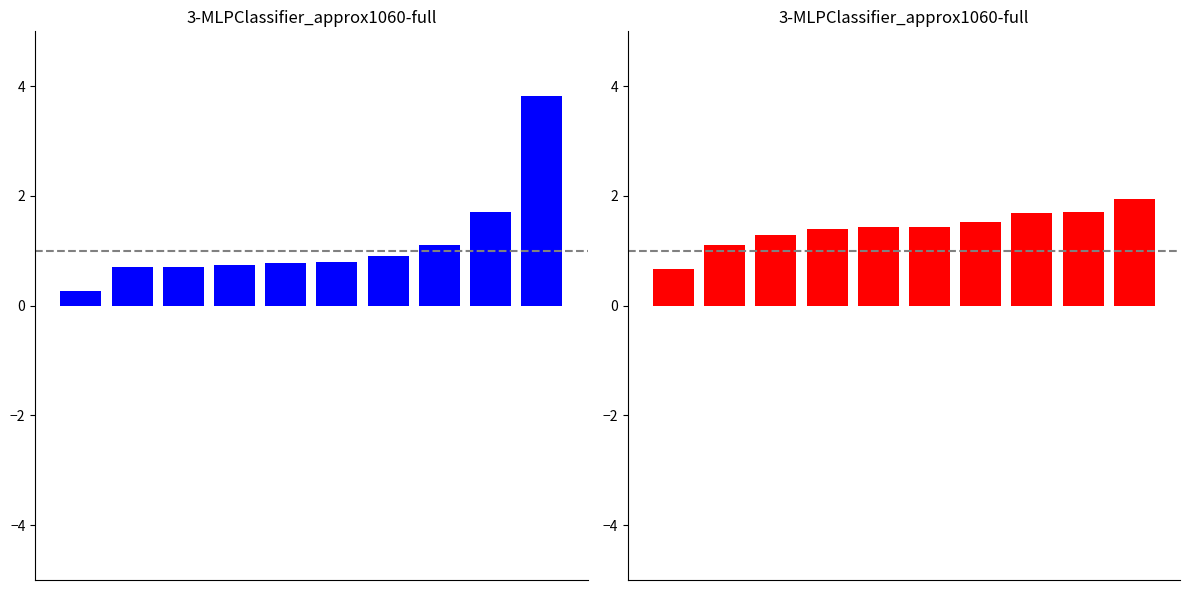

How many bars are there in total?

20